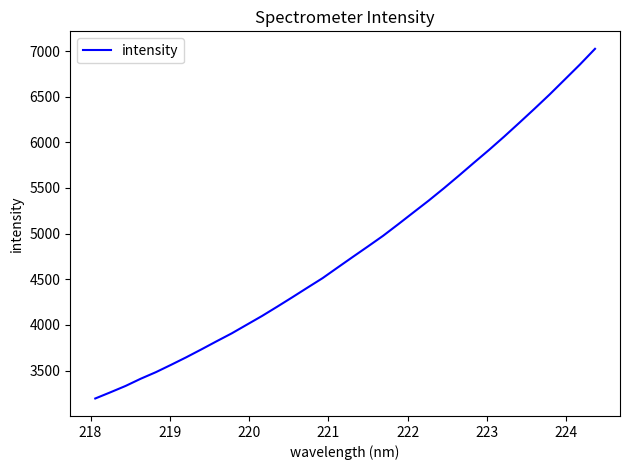

What is the greatest value displayed?

7024.2